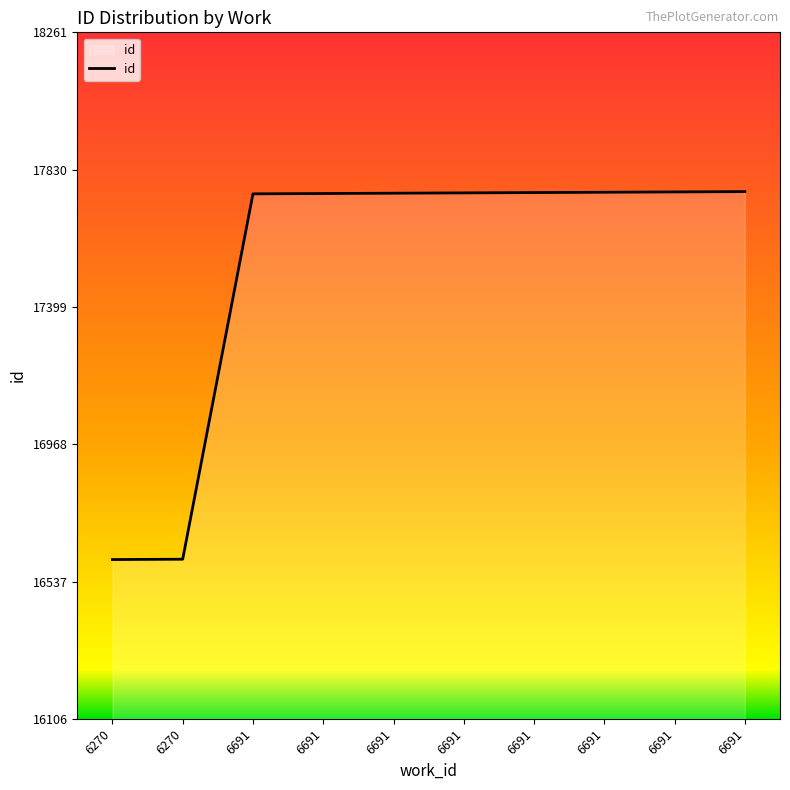

Is this an area chart (filled region under the line)?

Yes